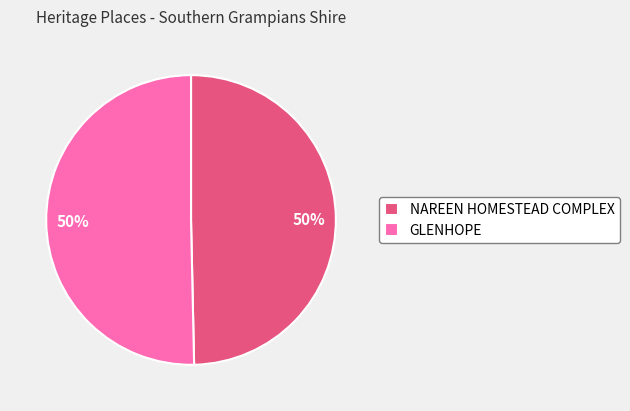

Approximately how many times larger is the value at NAREEN HOMESTEAD COMPLEX compared to GLENHOPE?

1.0